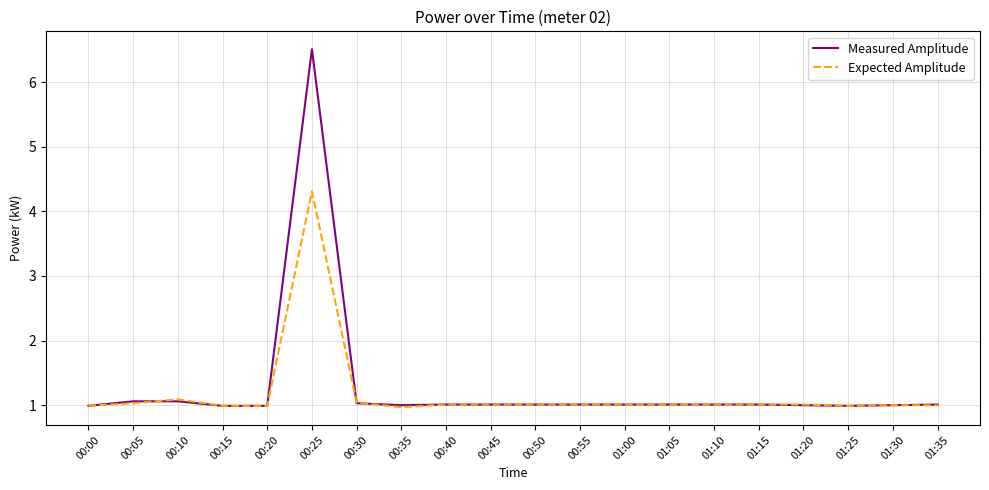

What is the lowest value of the Expected Amplitude series?

1.0